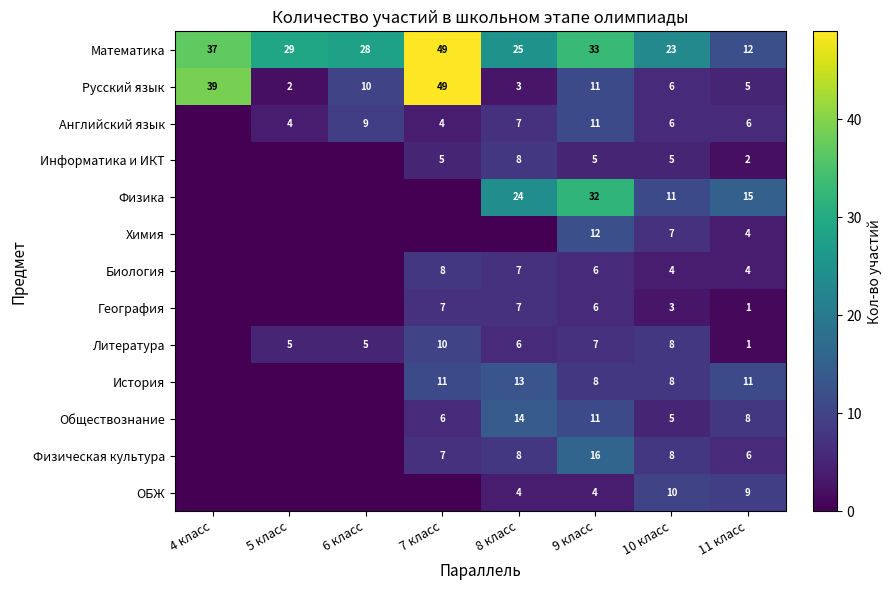

How many data points does each series have?

8